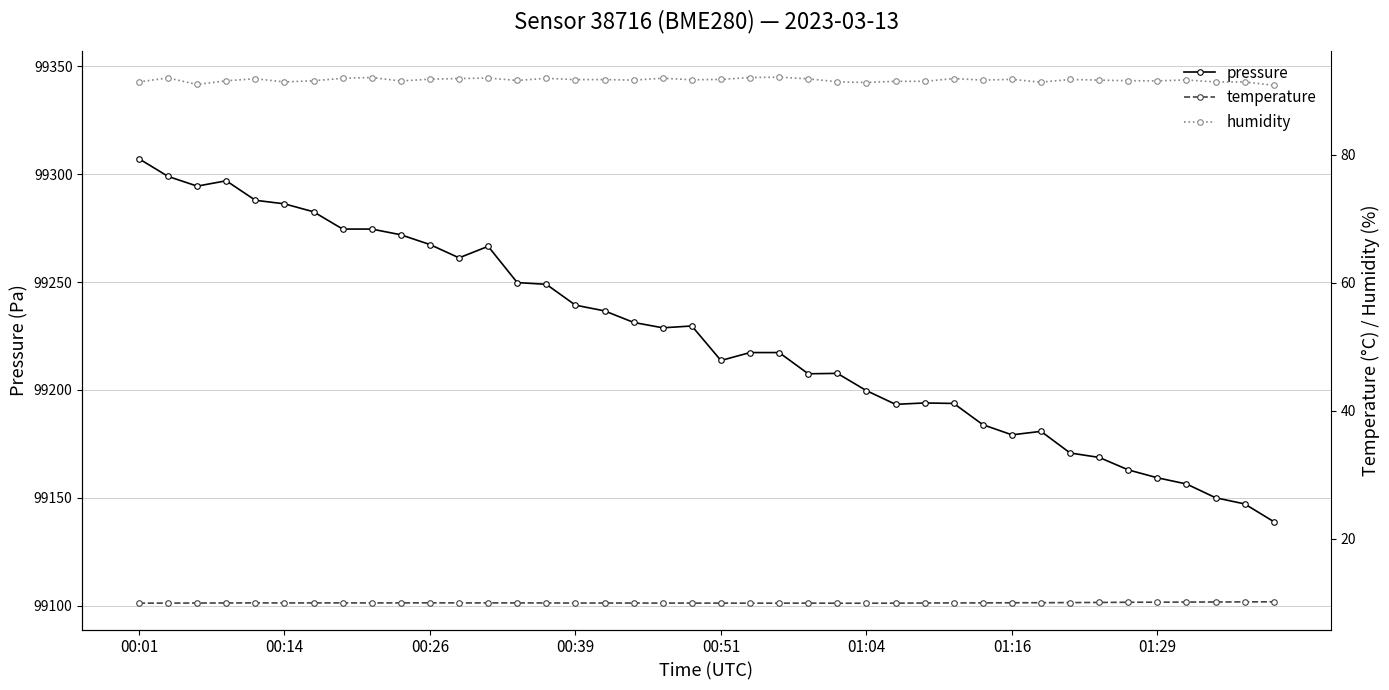

True or false: temperature and pressure intersect in this chart.

False